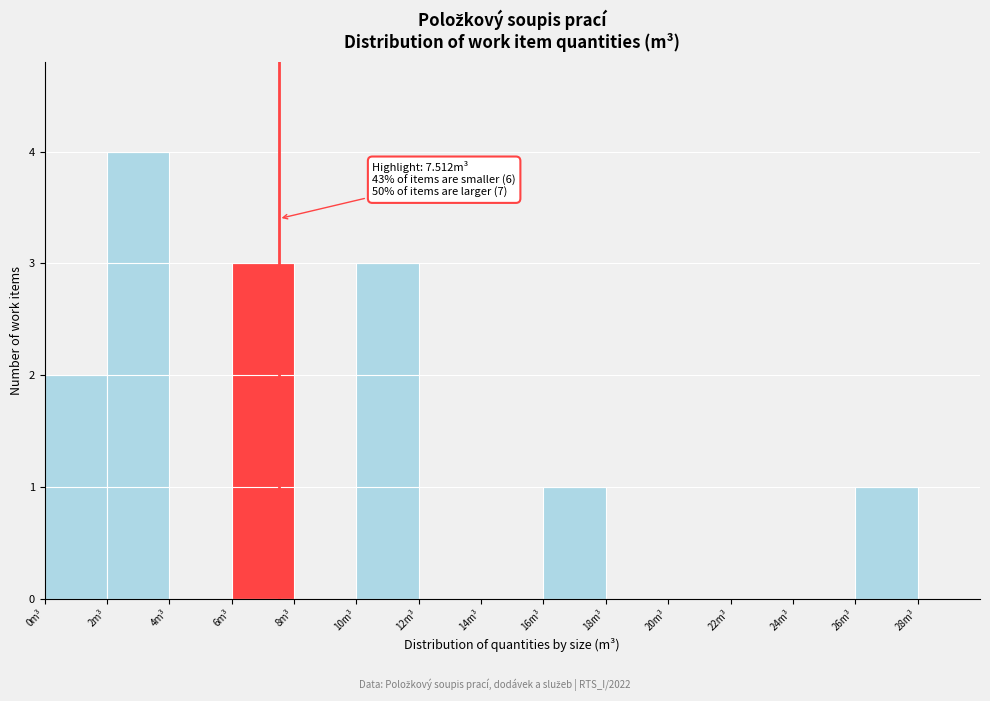

Which range on the x-axis has the tallest bar?

2 to 4